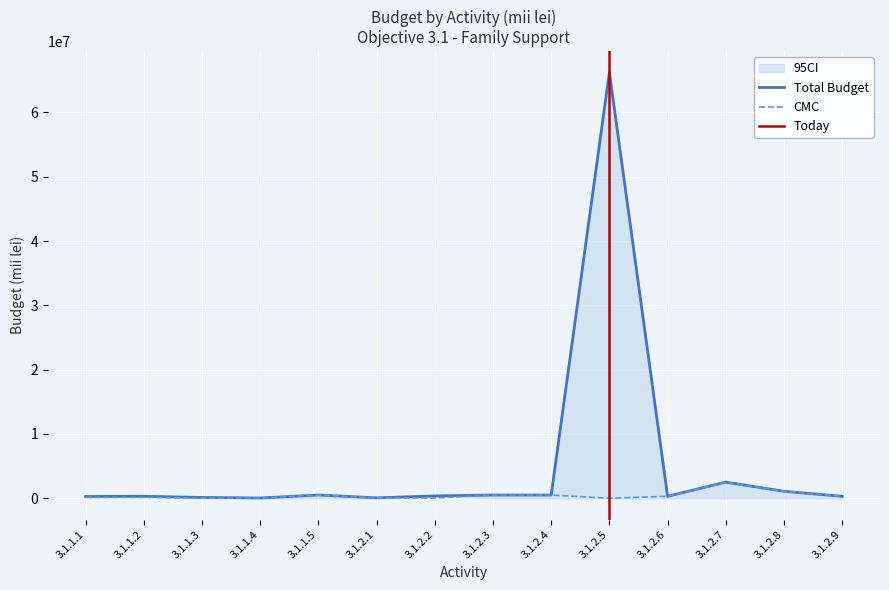

At which category is the sum across all series the highest?

3.1.2.5